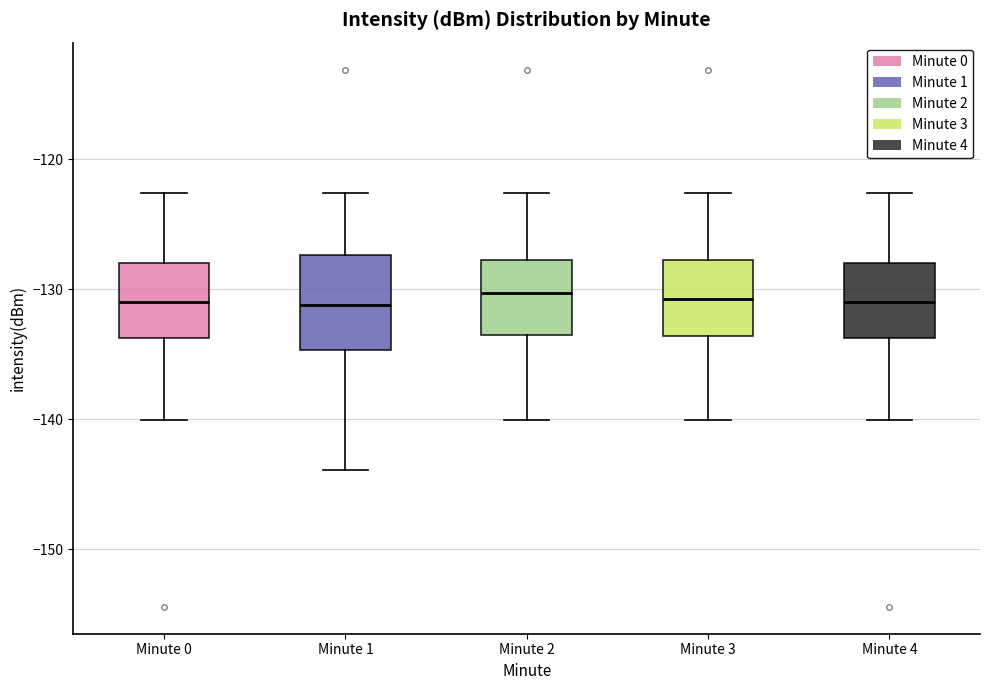

Comparing the boxes themselves (not the whiskers), which one is the tallest?

Minute 1